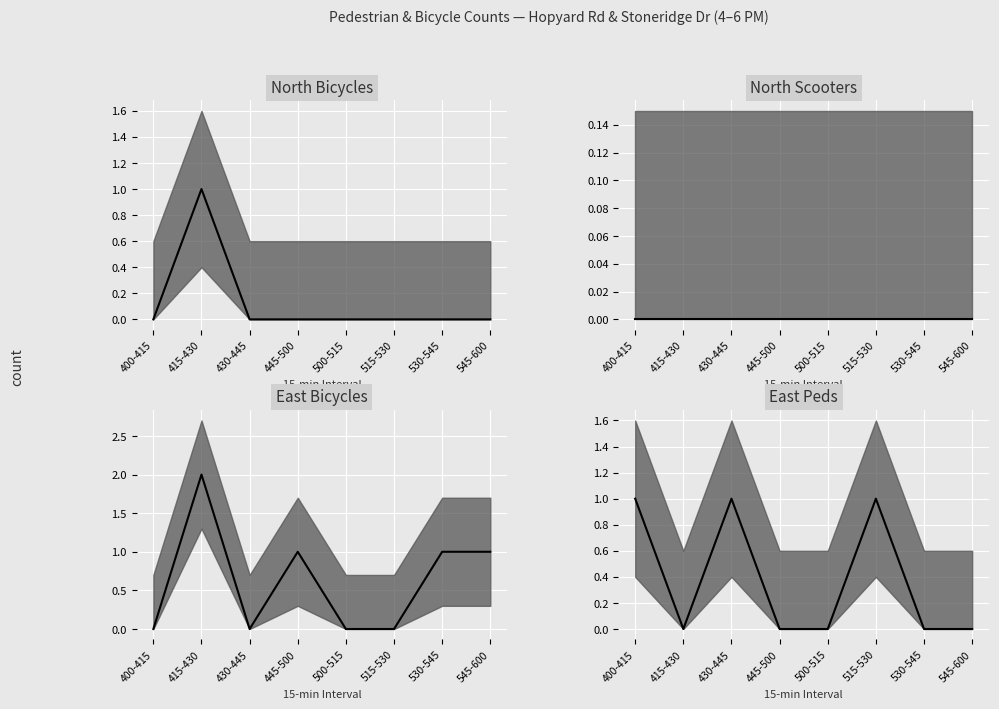

Rank the series by their average value, from highest to lowest.

East Bicycles, East Peds, North Bicycles, North Scooters